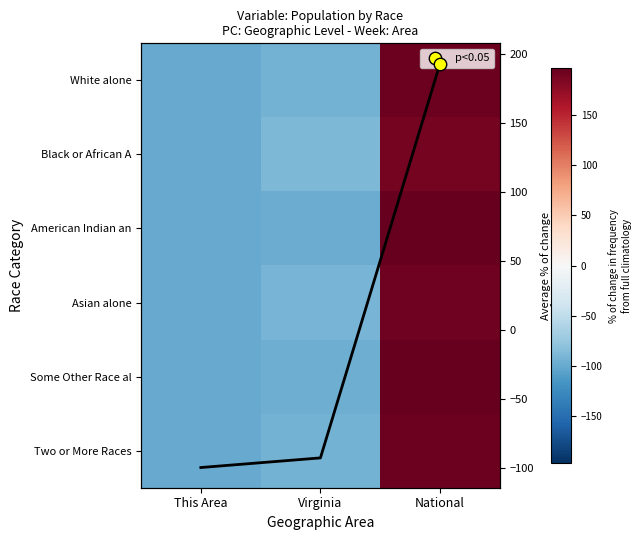

How many categories are shown in the chart?

3